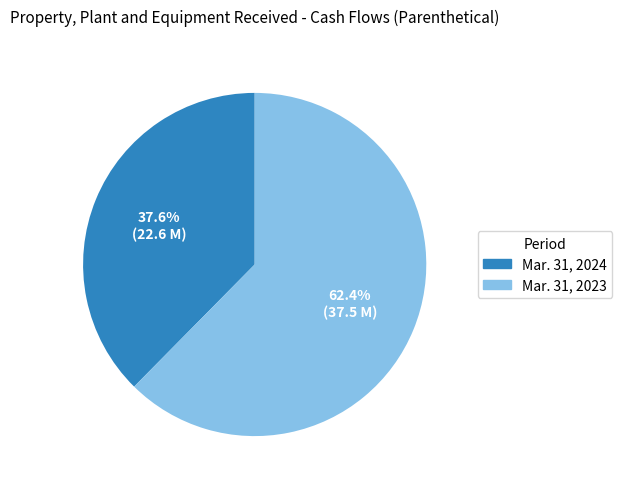

Is there a majority slice in this chart?

Yes